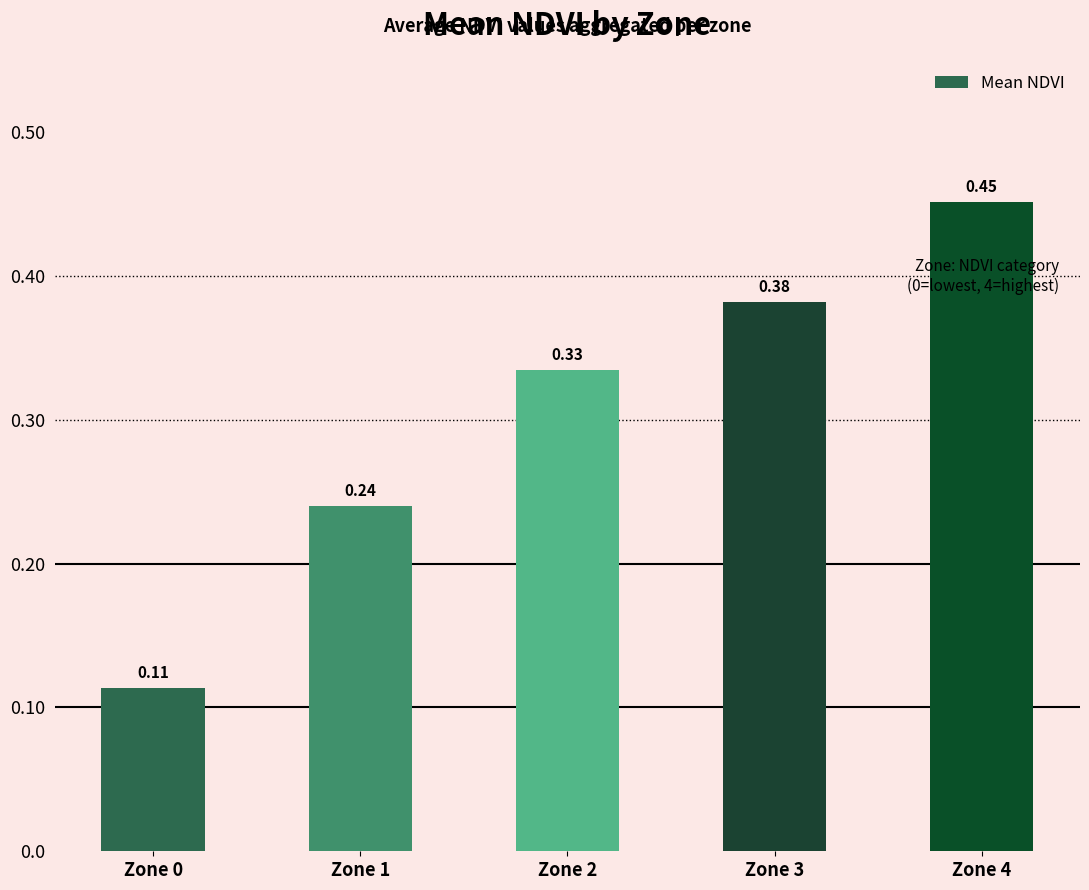

Between Zone 1 and Zone 2, which is larger?

Zone 2